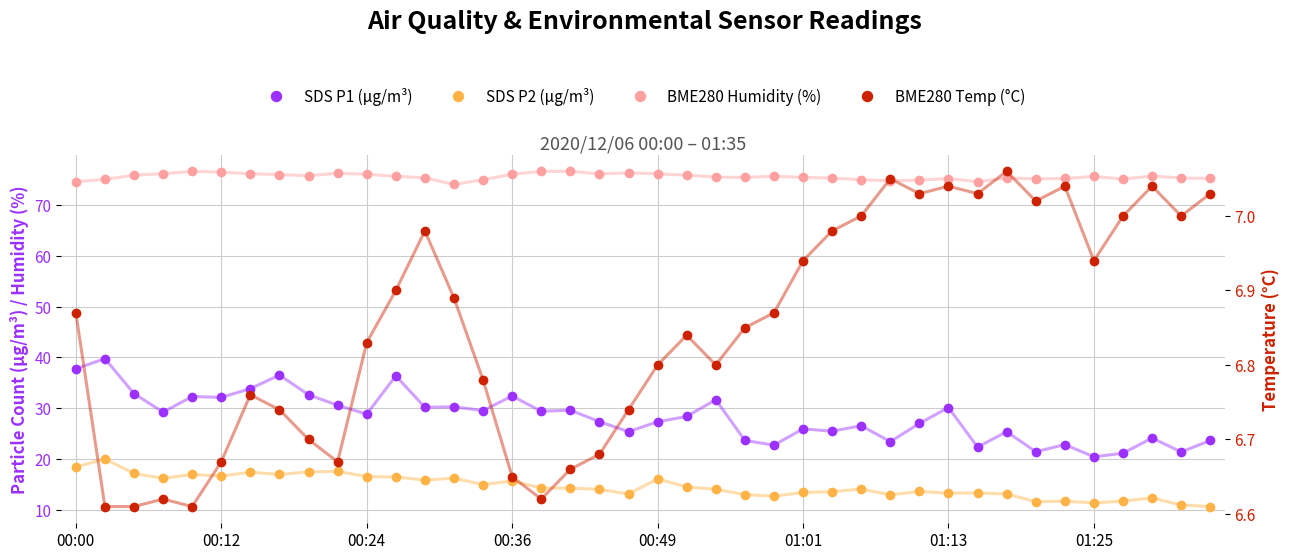

Is the value of SDS P1 (µg/m³) at 28 greater than the value of BME280 Humidity (%) at 00:12?

No